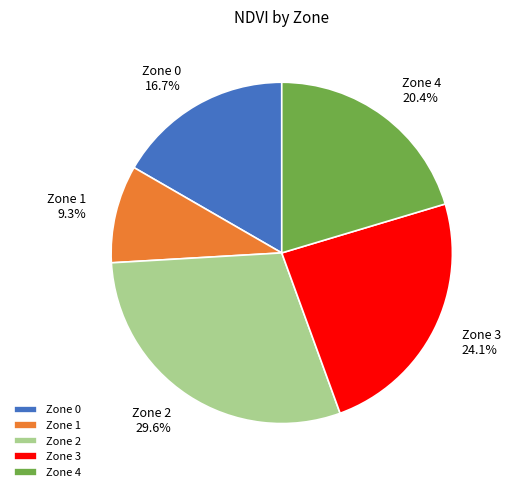

Rank the categories by value from highest to lowest.

Zone 2, Zone 3, Zone 4, Zone 0, Zone 1